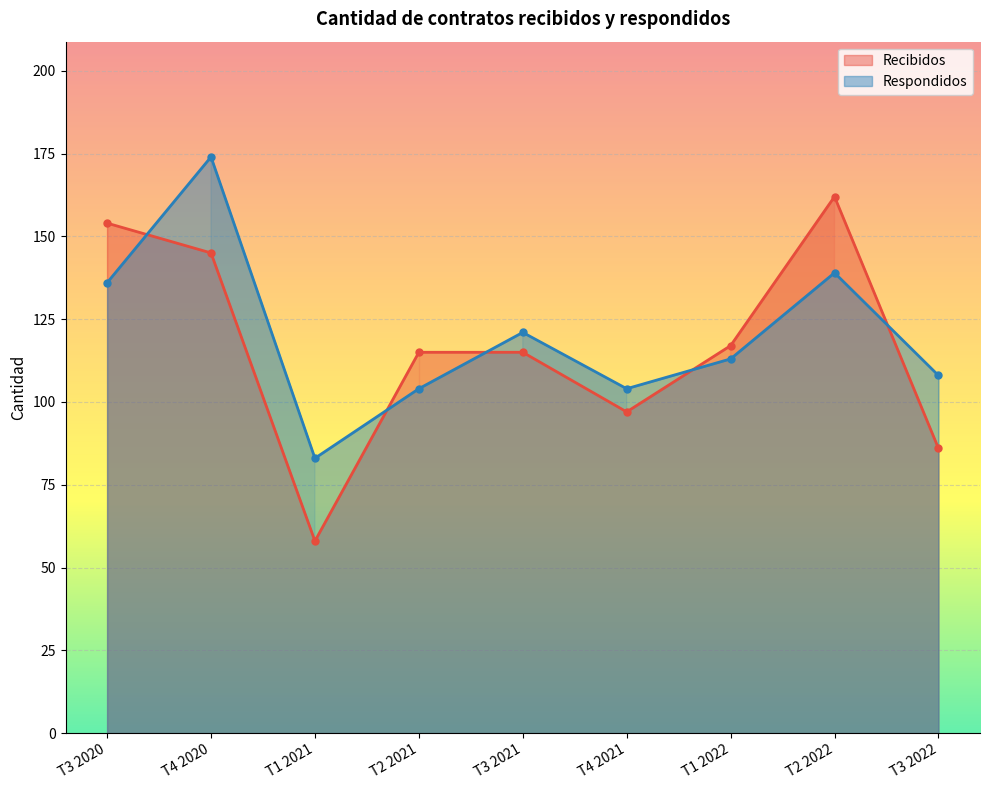

Where does the Recibidos series first go above 115?

T3 2020